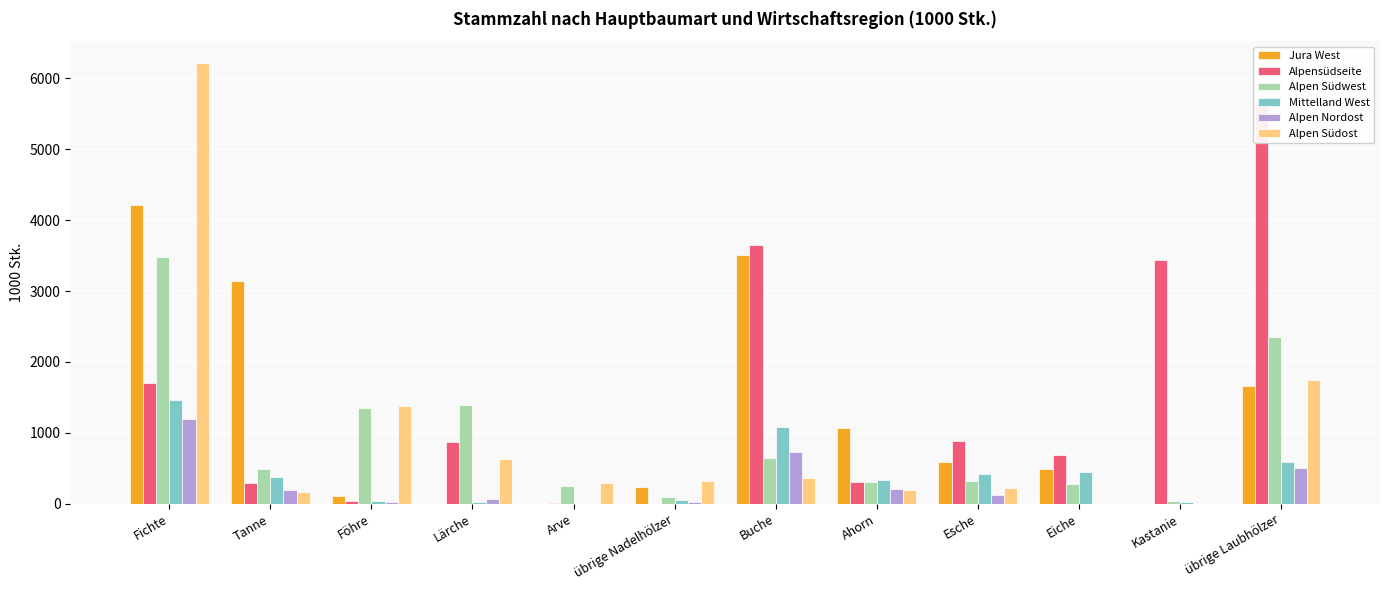

Rank the categories by Mittelland West value from lowest to highest.

Arve, Kastanie, Lärche, Föhre, übrige Nadelhölzer, Ahorn, Tanne, Esche, Eiche, übrige Laubhölzer, Buche, Fichte